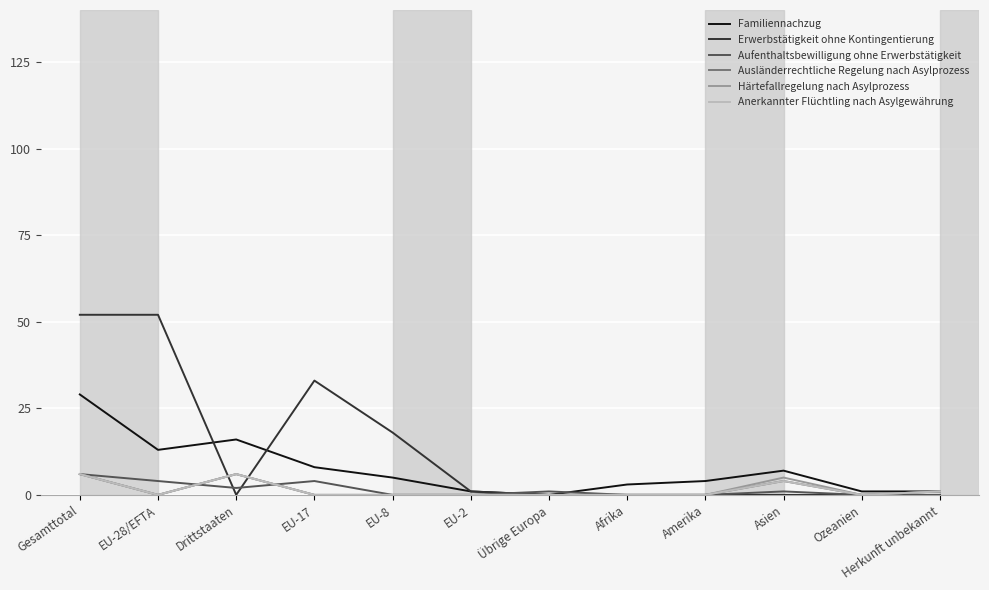

At EU-17, list the series in order from largest to smallest.

Erwerbstätigkeit ohne Kontingentierung, Familiennachzug, Aufenthaltsbewilligung ohne Erwerbstätigkeit, Ausländerrechtliche Regelung nach Asylprozess, Härtefallregelung nach Asylprozess, Anerkannter Flüchtling nach Asylgewährung